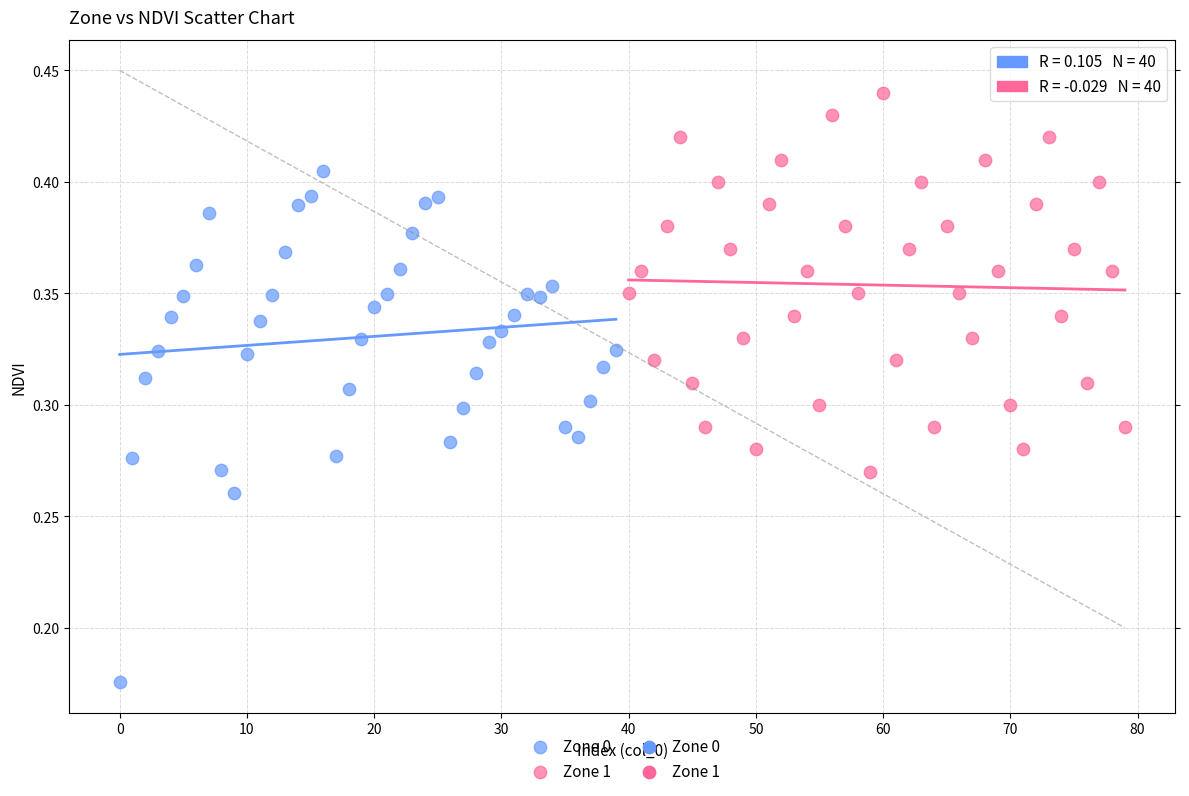

Which series reaches the maximum Y coordinate?

Zone 1